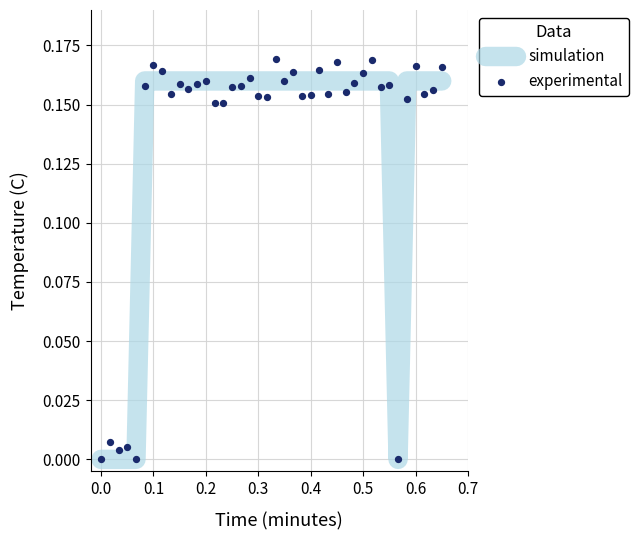

Is the value of simulation at 10 greater than the value of experimental at 28?

Yes